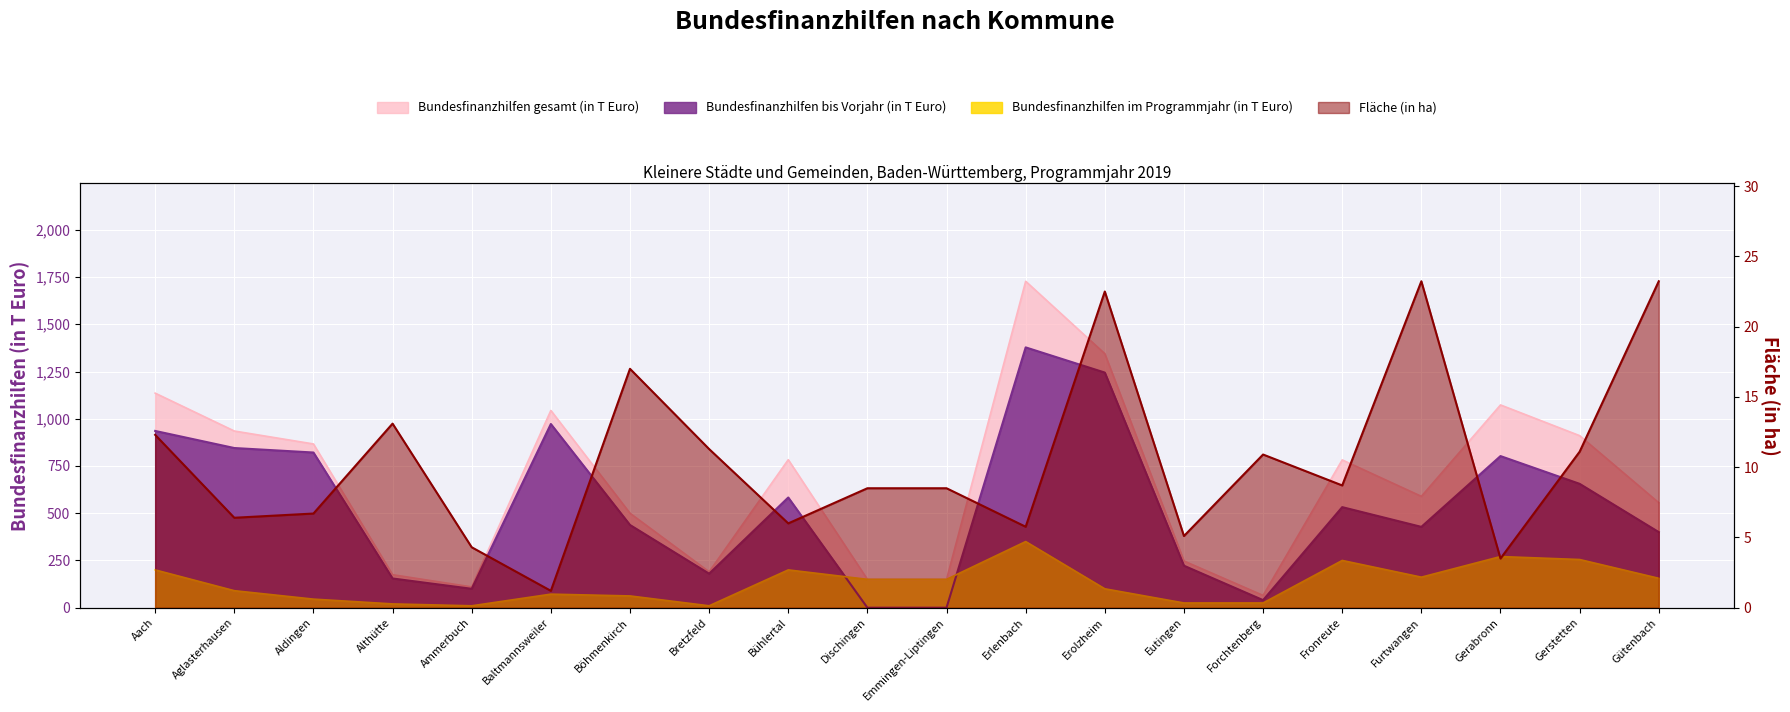

True or false: Bundesfinanzhilfen gesamt (in T Euro) and Bundesfinanzhilfen im Programmjahr (in T Euro) cross at least once.

False